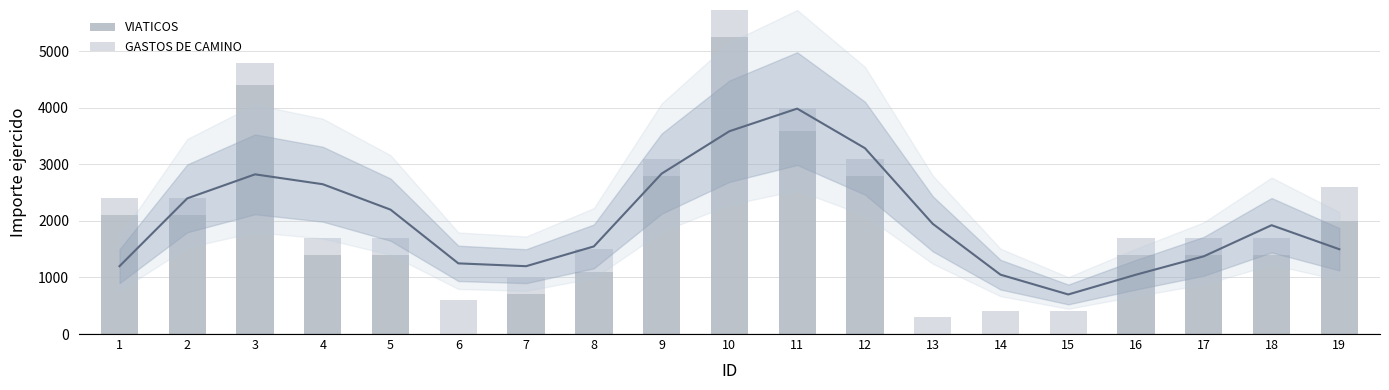

The value of VIATICOS at 1 is 2100. True or false?

True